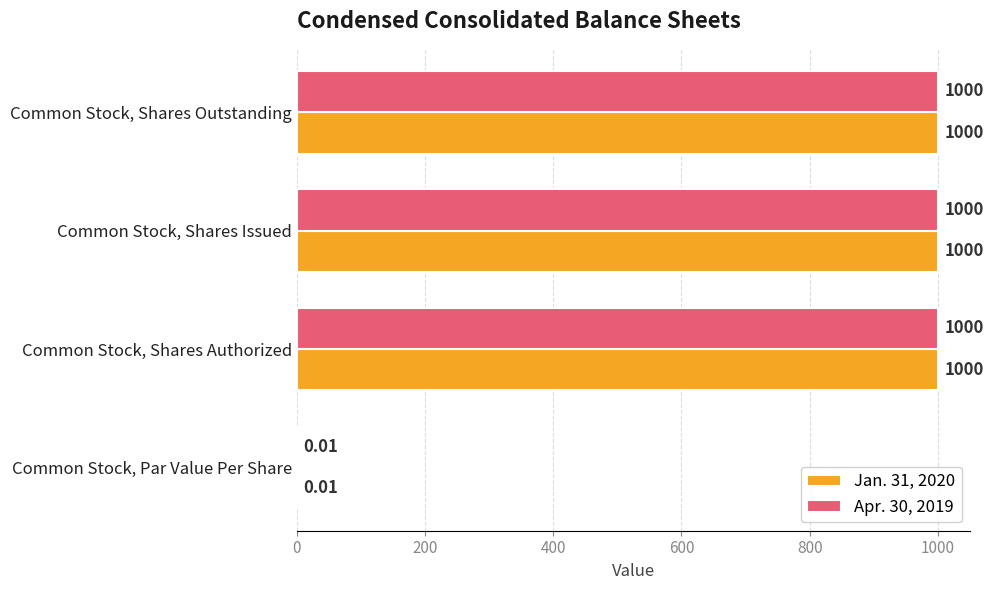

At which label is Jan. 31, 2020 closest to 500?

Common Stock, Par Value Per Share